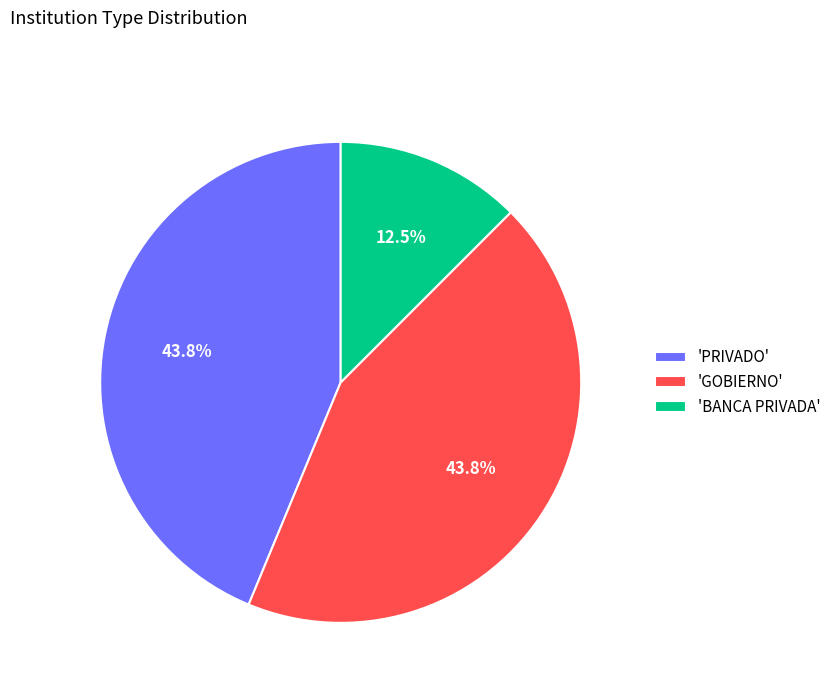

To the nearest percent, what is the average slice percentage?

33%